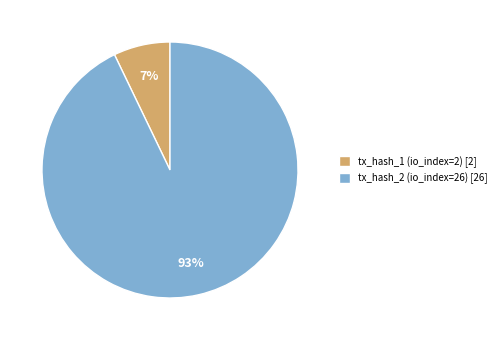

To the nearest percent, what is the average slice percentage?

50%